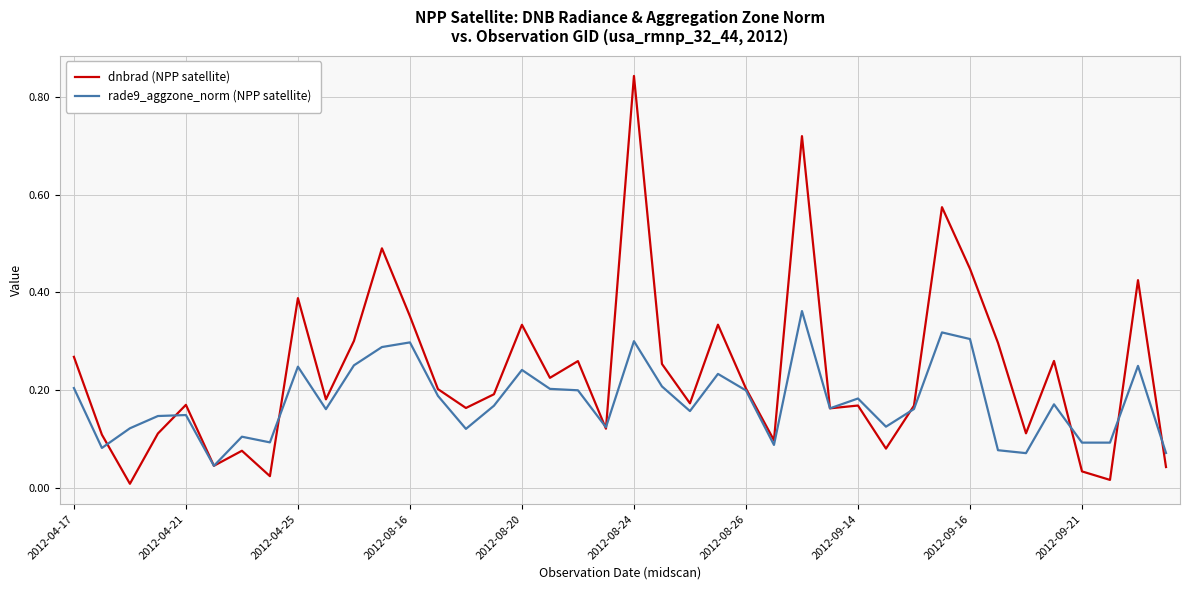

Rank the series by their maximum value, from lowest to highest.

rade9_aggzone_norm (NPP satellite), dnbrad (NPP satellite)